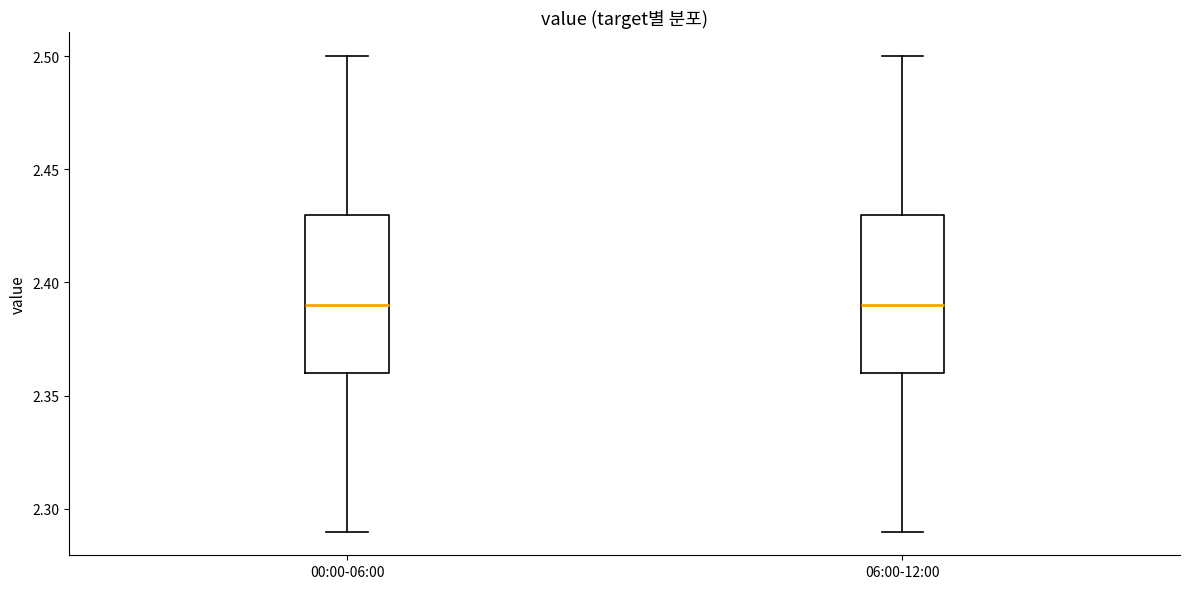

Reading left to right, read every box against the y-axis: the position of its median line, the range the box covers, and the ends of its whiskers. The values are not printed on the chart, so give them approximately, as read against the axis.

00:00-06:00: median 2.39, box 2.36 to 2.43, whiskers 2.29 to 2.50
06:00-12:00: median 2.39, box 2.36 to 2.43, whiskers 2.29 to 2.50